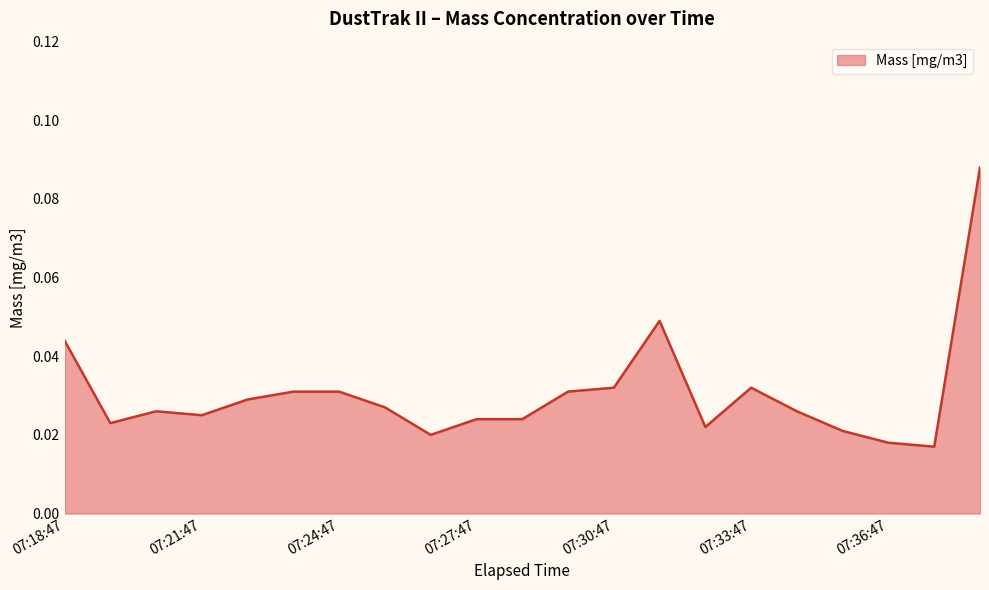

Which category has the lowest value across all series?

07:37:47